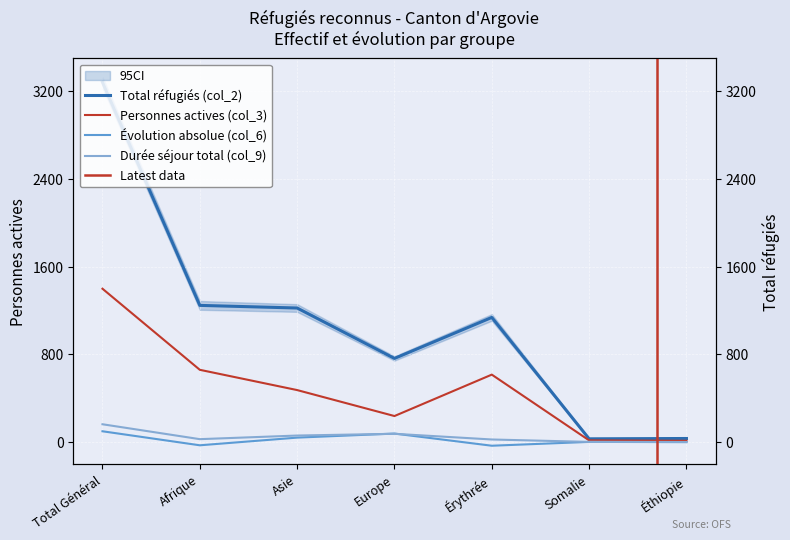

Is it true that Durée séjour total (col_9) equals 75 at Europe?

True